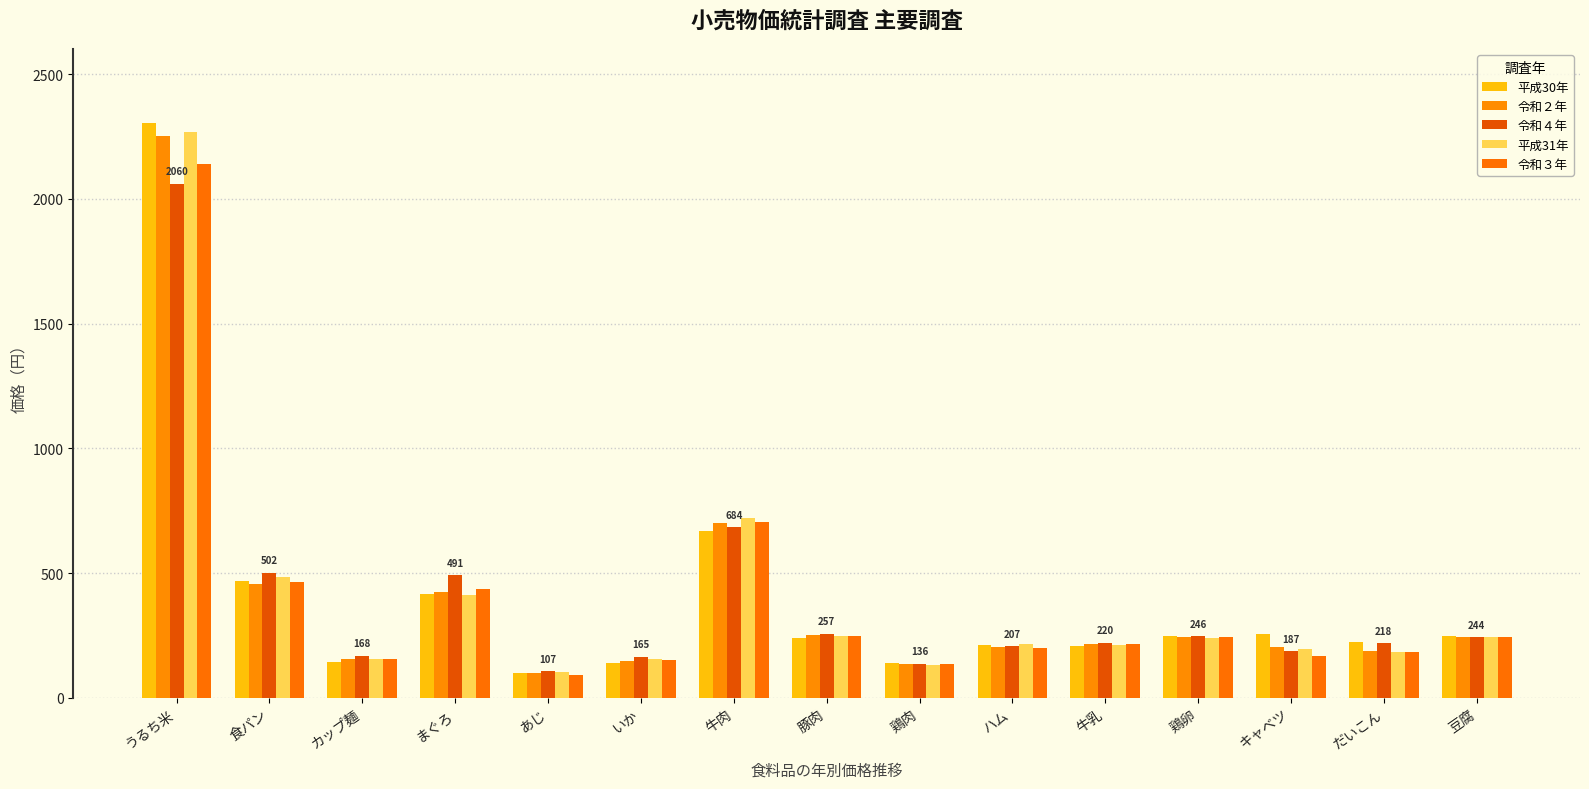

True or false: 令和２年 has a value of 327 at キャベツ.

False